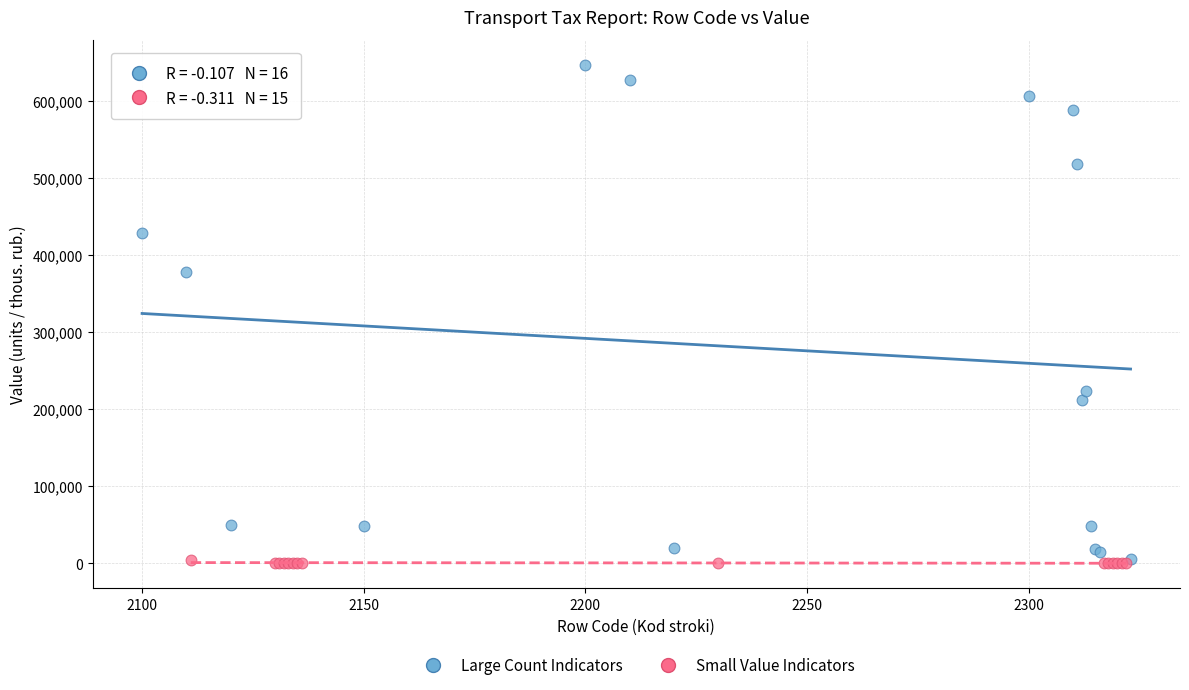

Which series has the largest Y range (max minus min)?

Large Count Indicators